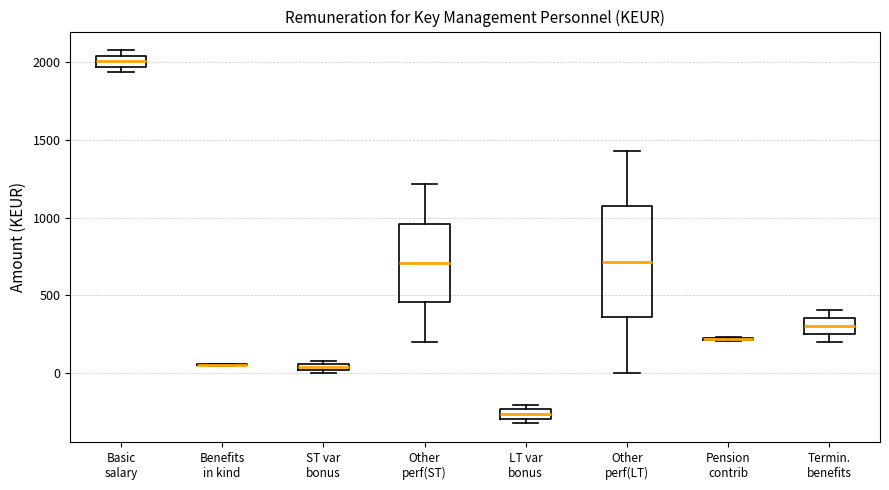

Where is the upper edge of the box for LT var bonus on the y-axis? The values are not printed on the chart, so give them approximately, as read against the axis.

-250